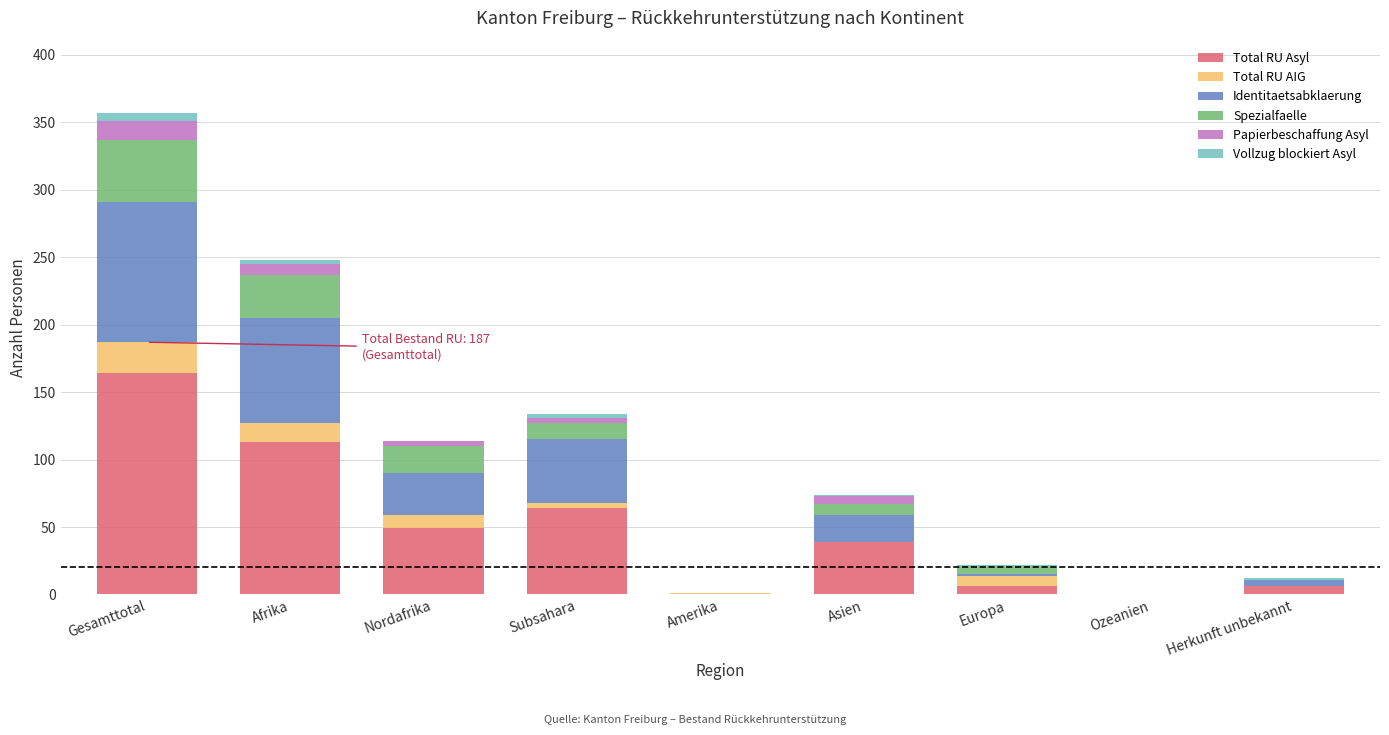

What is the sum of all Total RU Asyl values?

441